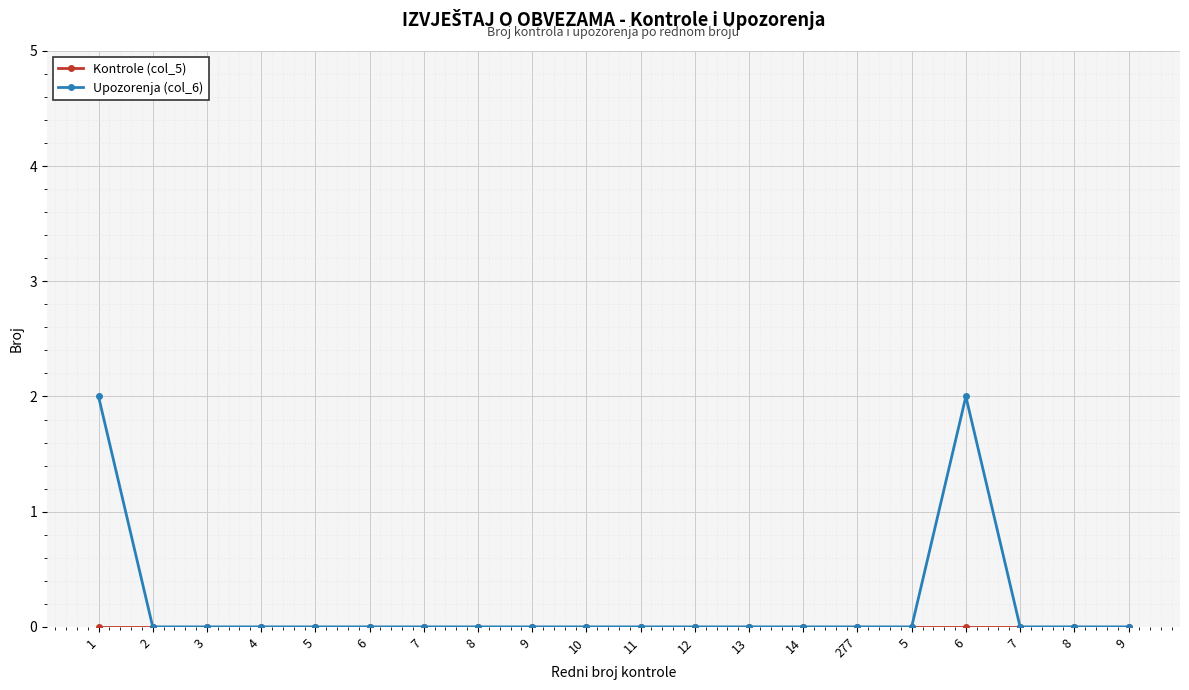

Which label corresponds to the smallest value in the chart?

1